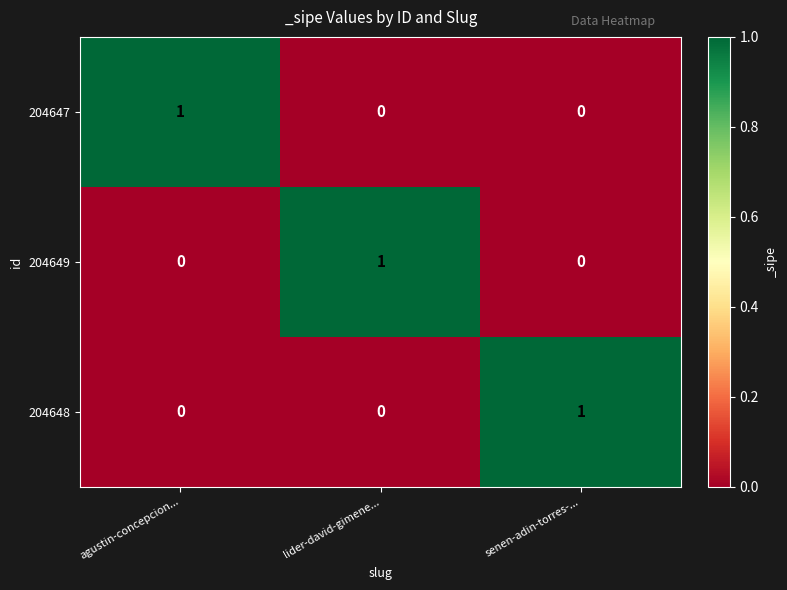

The 204647 series shows -1 at senen-adin-torres-.... True or false?

False